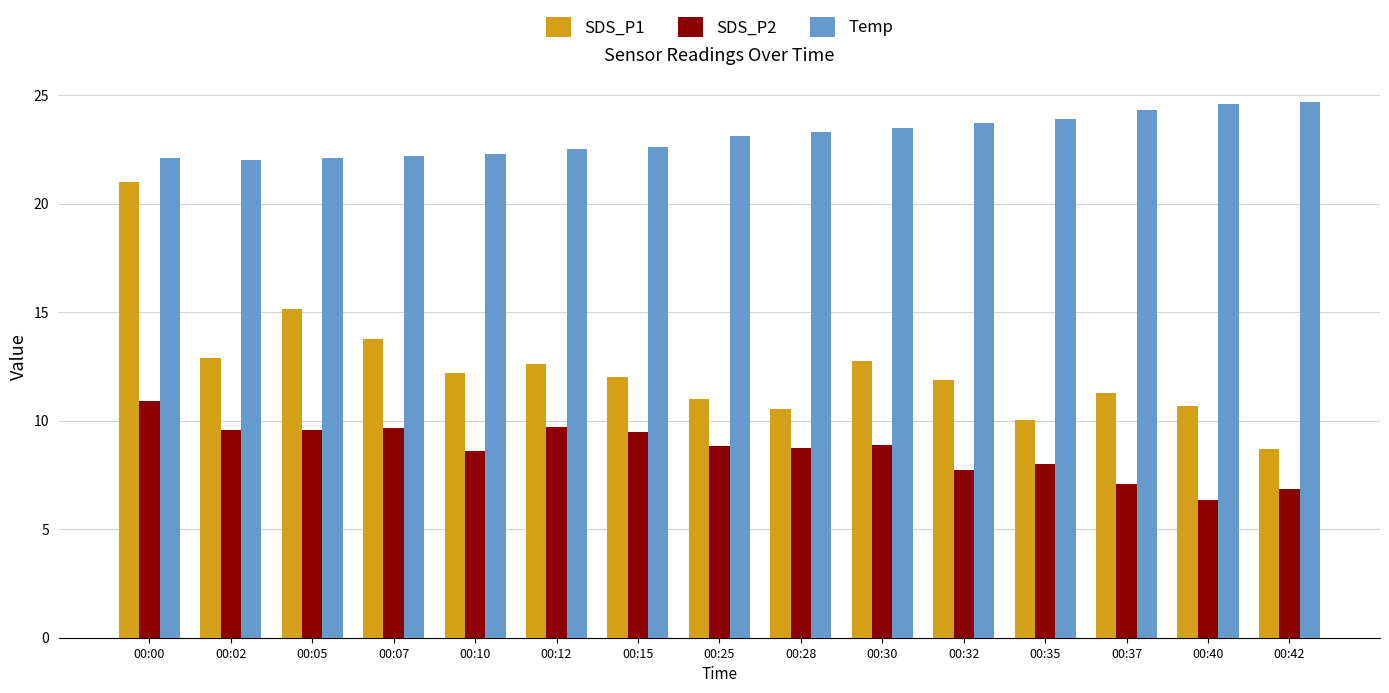

List the series in order of their overall mean, highest first.

Temp, SDS_P1, SDS_P2